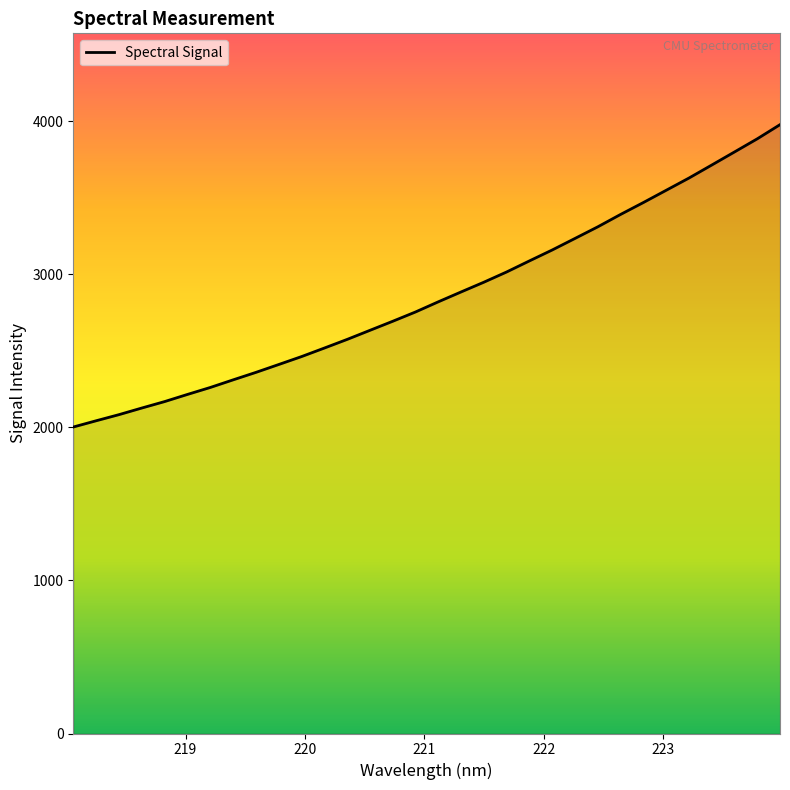

What is the greatest value displayed?

3976.2